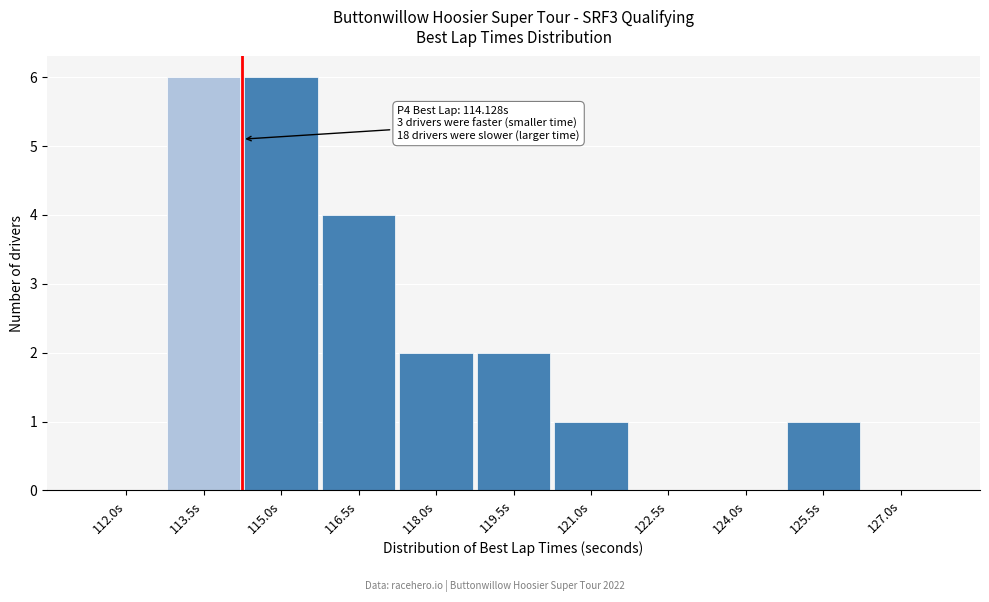

Reading right to left, what are all the values shown in this chart?

127.0s=0	125.5s=1	124.0s=0	122.5s=0	121.0s=1	119.5s=2	118.0s=2	116.5s=4	115.0s=6	113.5s=6	112.0s=0